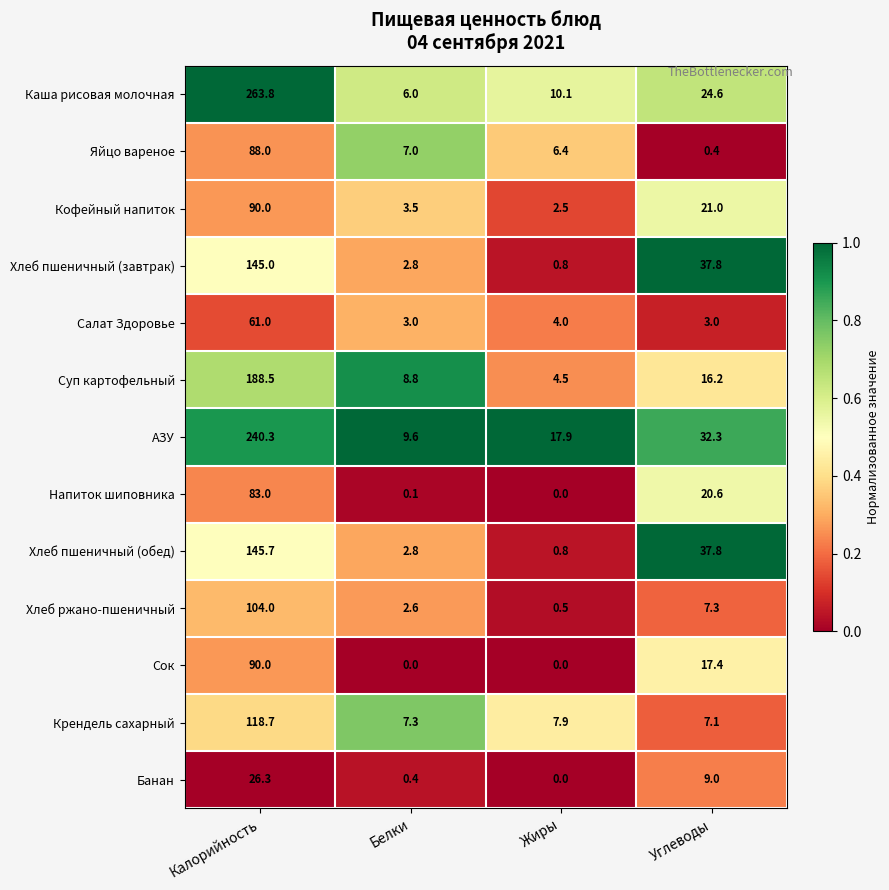

What is the total value across all series at Жиры?

55.4